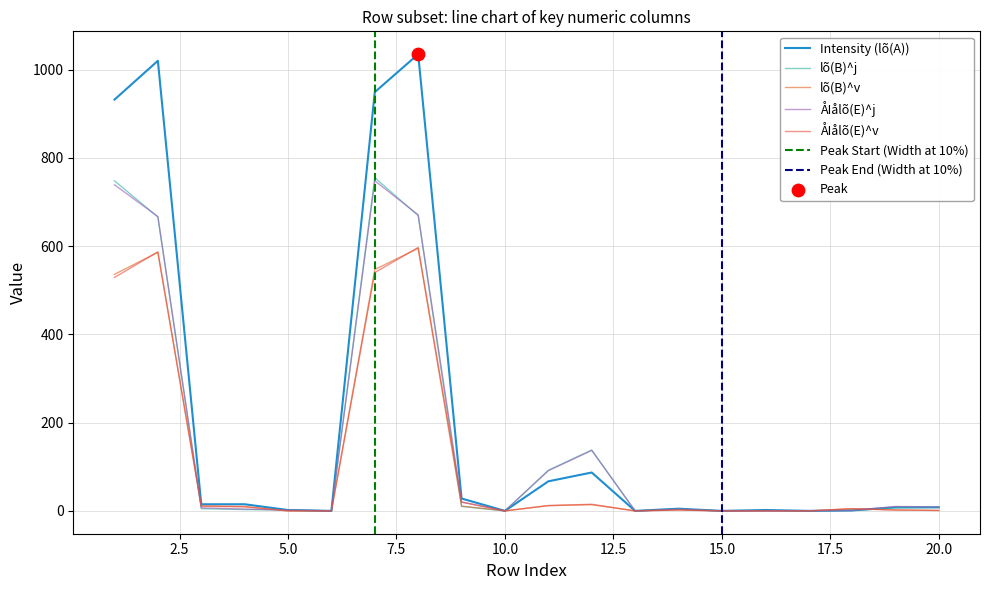

At which category is the sum across all series the highest?

8